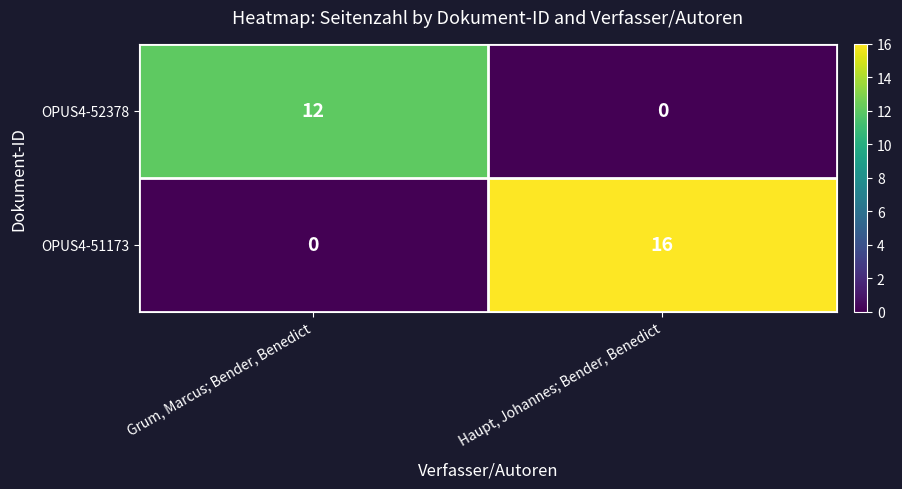

Rank the series by their average value, from lowest to highest.

OPUS4-52378, OPUS4-51173